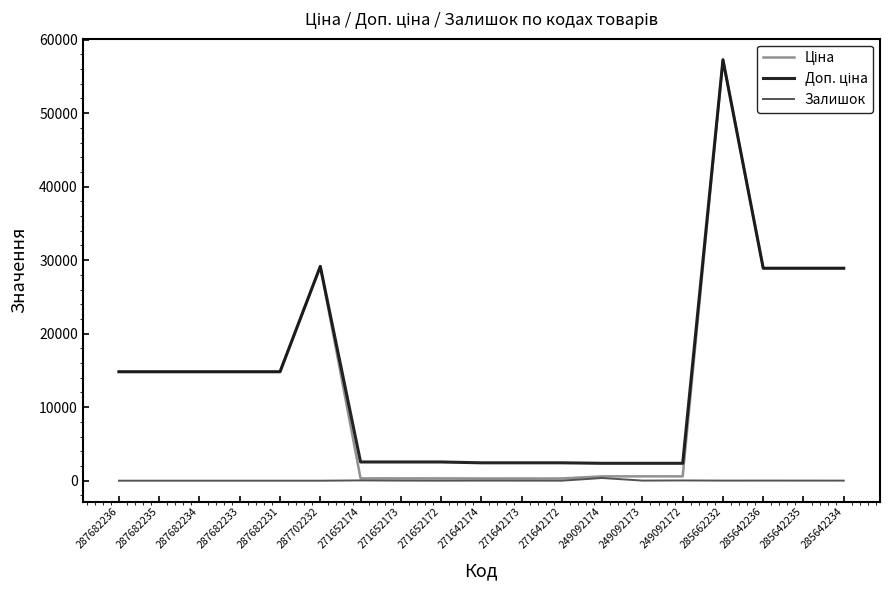

What is the maximum value shown in the chart?

57258.0